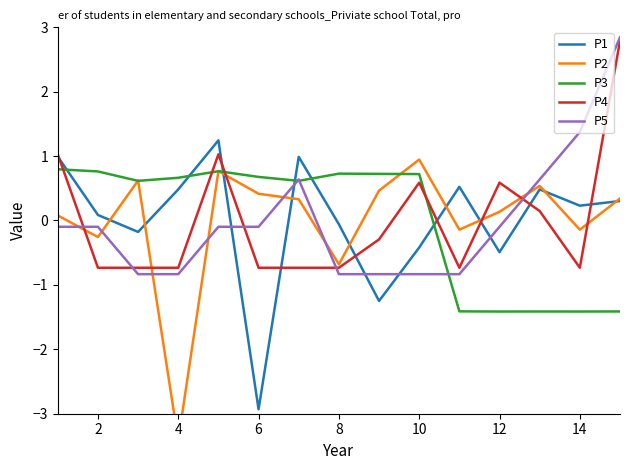

True or false: P5 and P1 cross at least once.

True